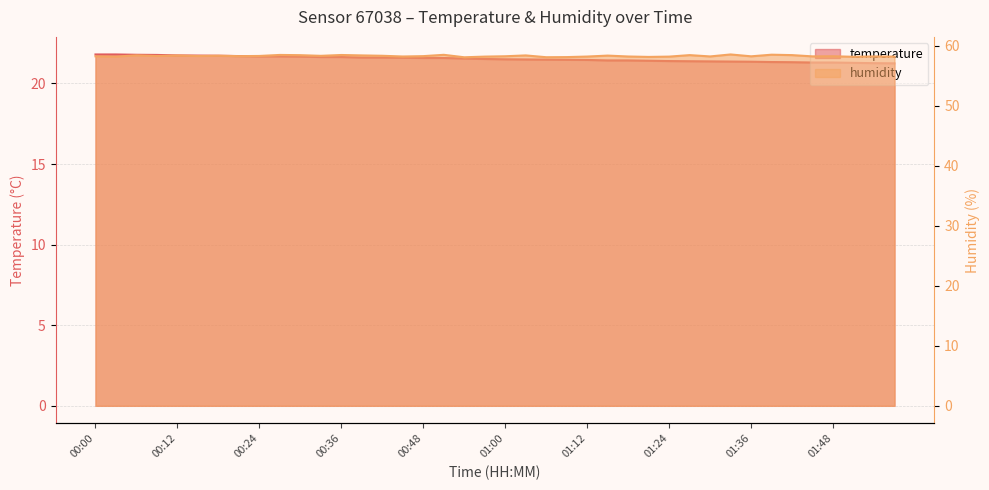

At how many categories does at least one series exceed 48?

40